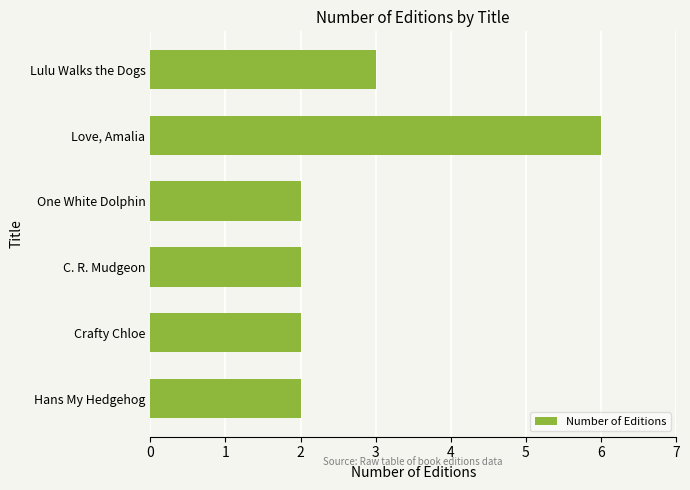

Reading top to bottom, transcribe all the data shown in this chart.

3	6	2	2	2	2